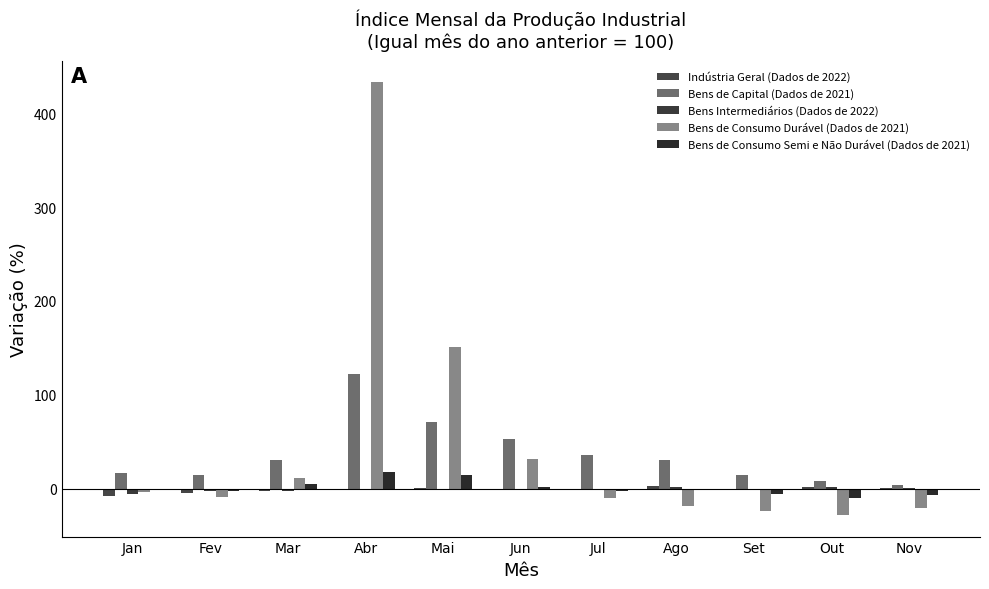

Does the chart contain stacked bars?

No